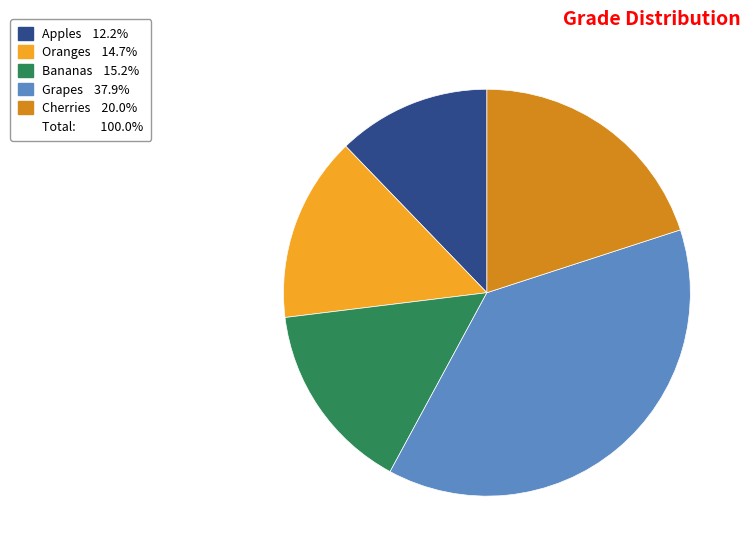

How many slices are in this pie chart?

5